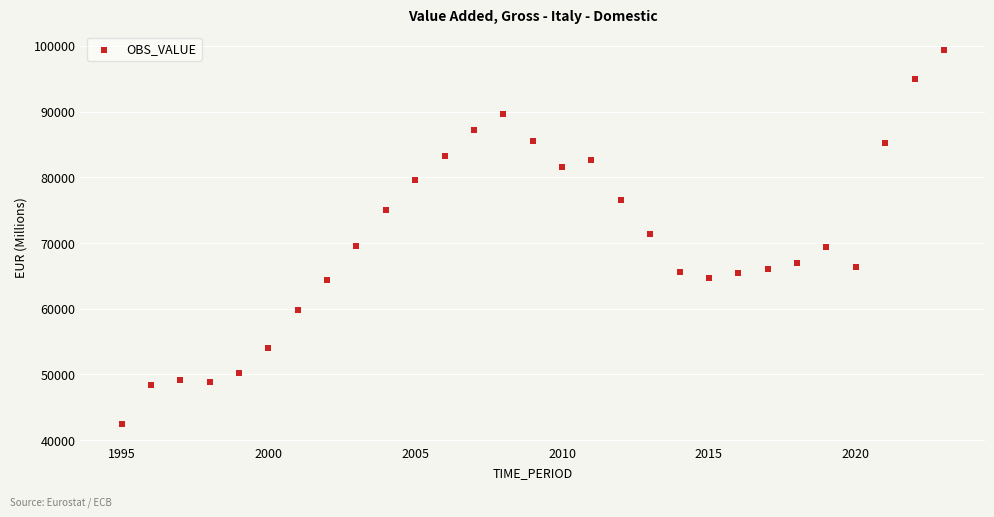

What is the range of Y values (max minus min)?

56938.3